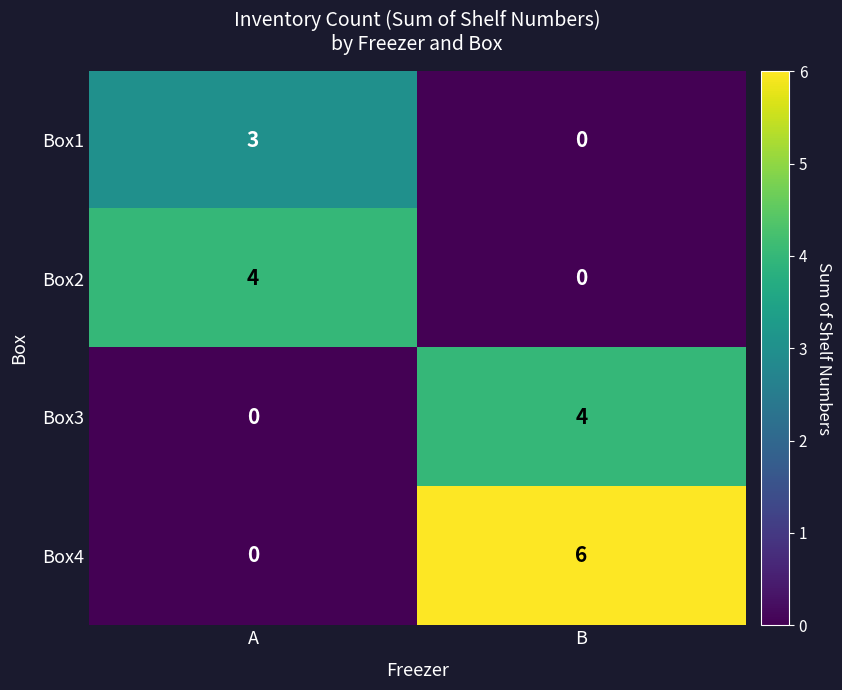

What is the difference between the maximum and minimum values in the Box1 series?

3